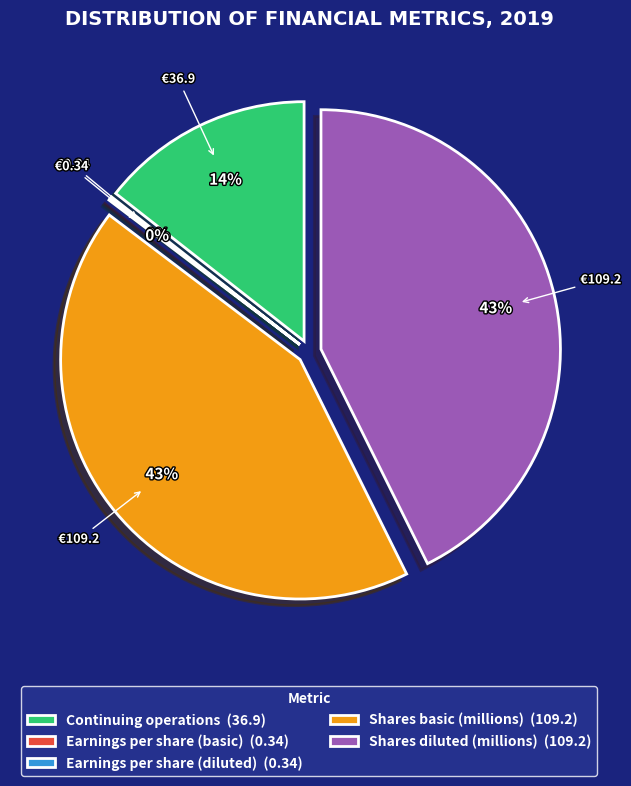

What percentage do Continuing operations and Shares basic (millions) together represent?

57.1%